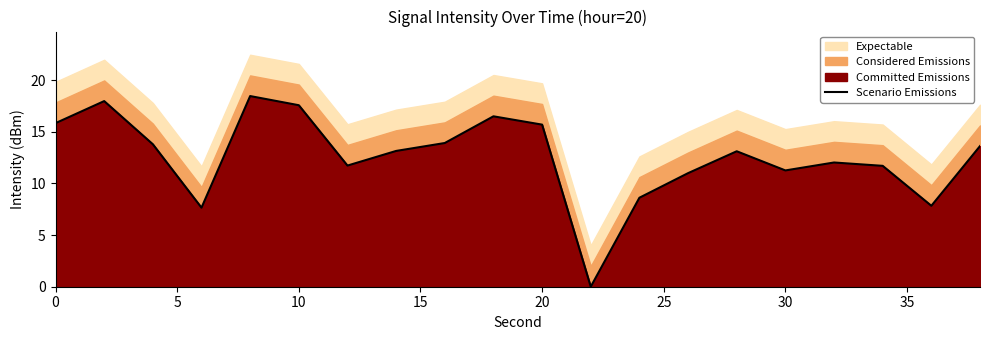

How many points are higher than both their immediate neighbors (excluding endpoints)?

5